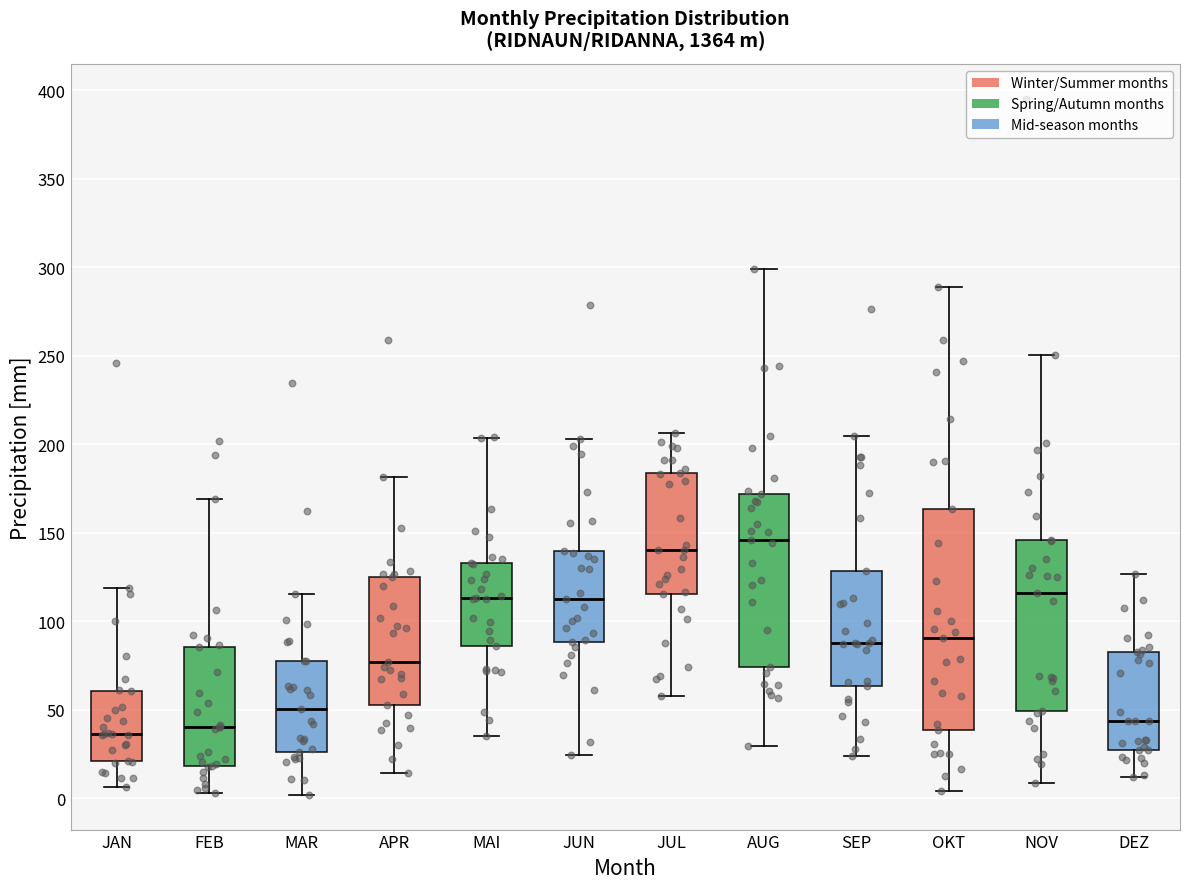

Which box is the tallest, from its lower edge to its upper edge?

OKT